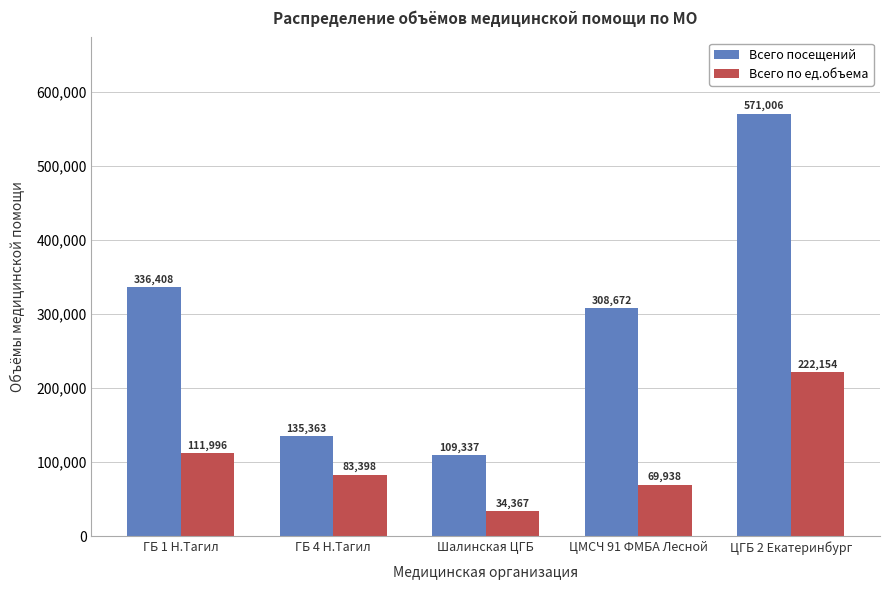

At which category is the sum across all series the highest?

ЦГБ 2 Екатеринбург